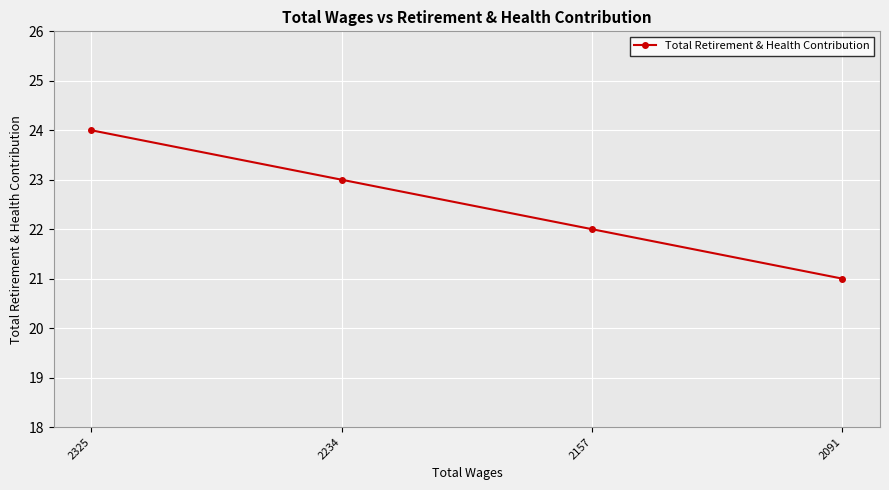

What is the ratio of the value at 2325 to the value at 2157?

1.1